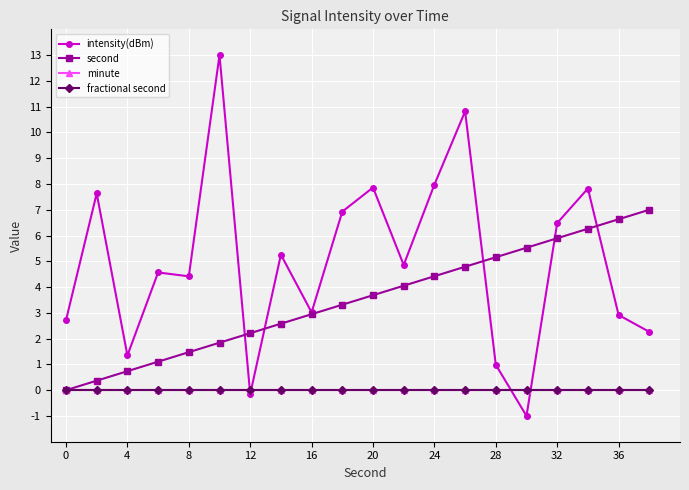

Is this an area chart (filled region under the line)?

No